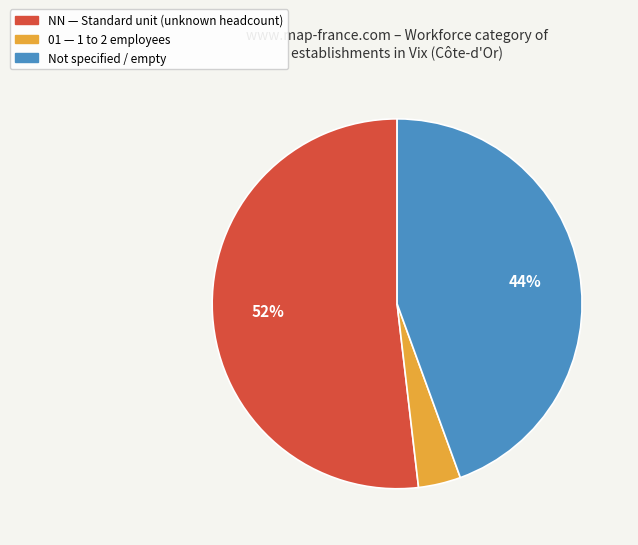

Is there any slice that represents more than half of the pie?

Yes